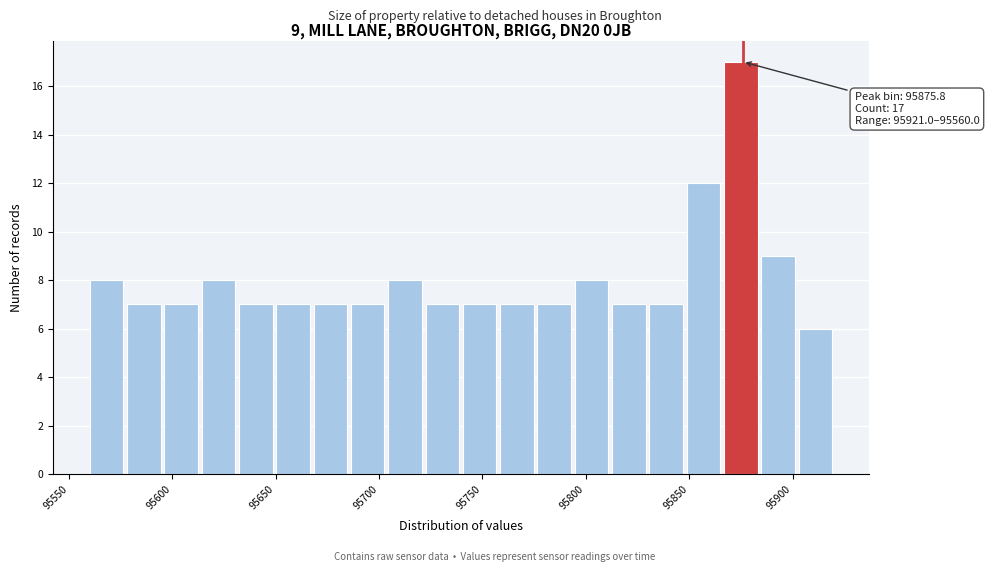

Read against the x-axis, roughly where is the centre of the tallest bar?

95875